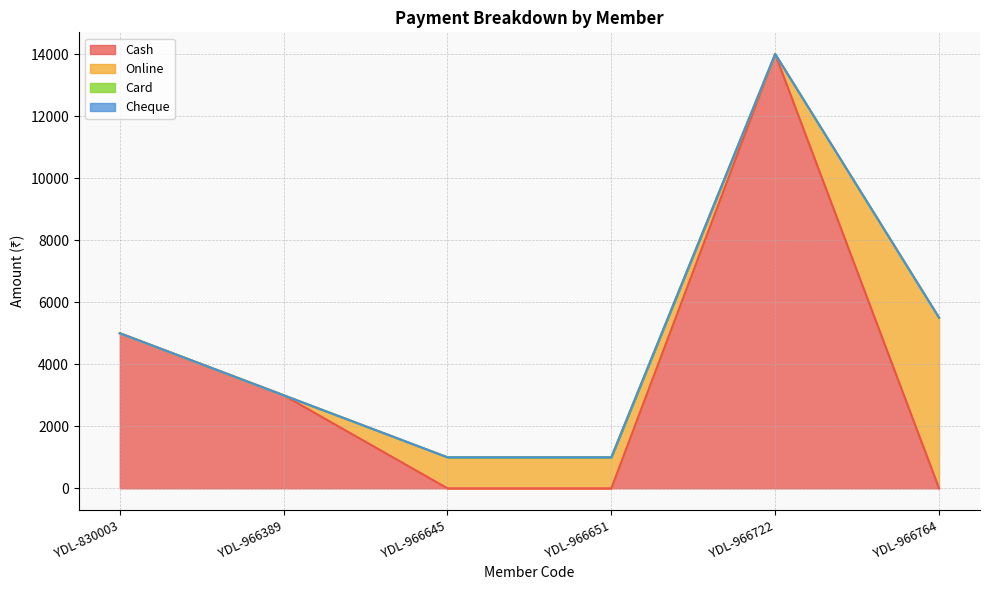

What is the difference between the highest and lowest values at YDL-966722?

14000